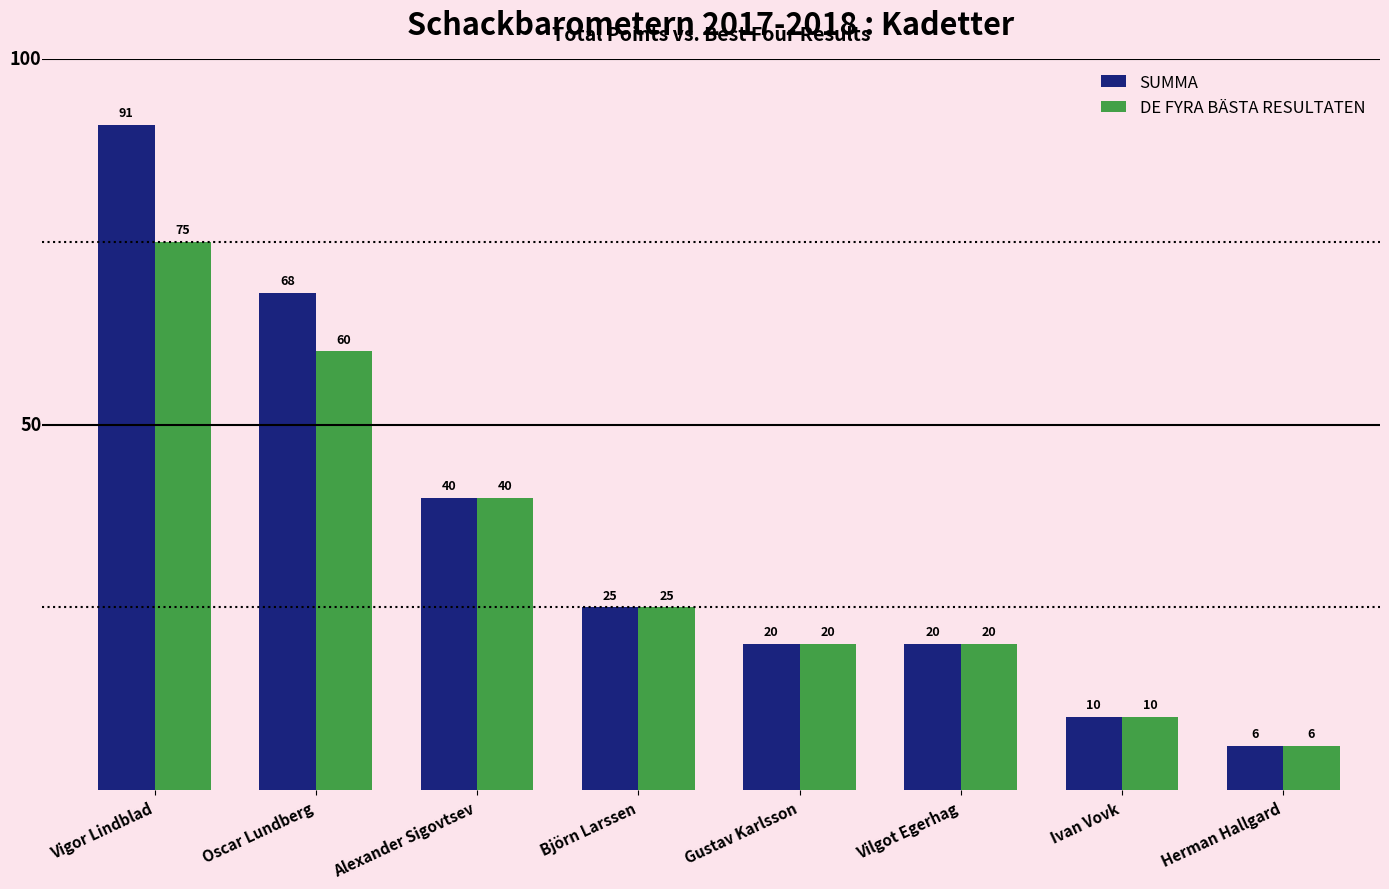

What value does the DE FYRA BÄSTA RESULTATEN series have at Vilgot Egerhag?

20